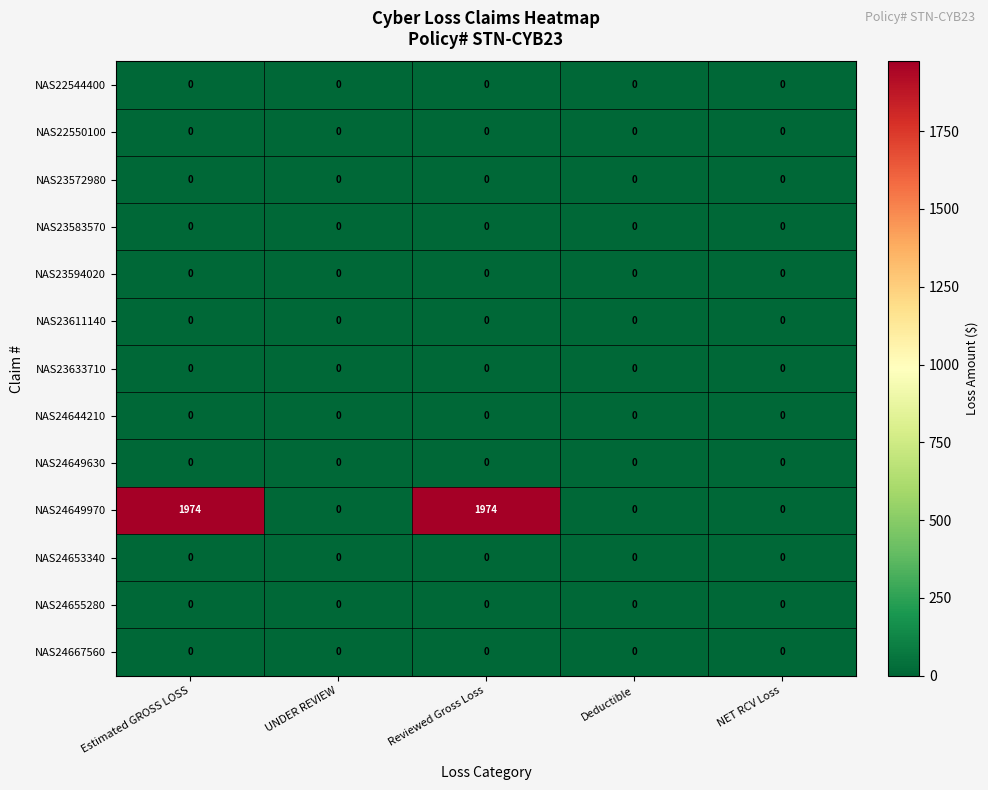

Which series has the largest range (max minus min)?

NAS24649970